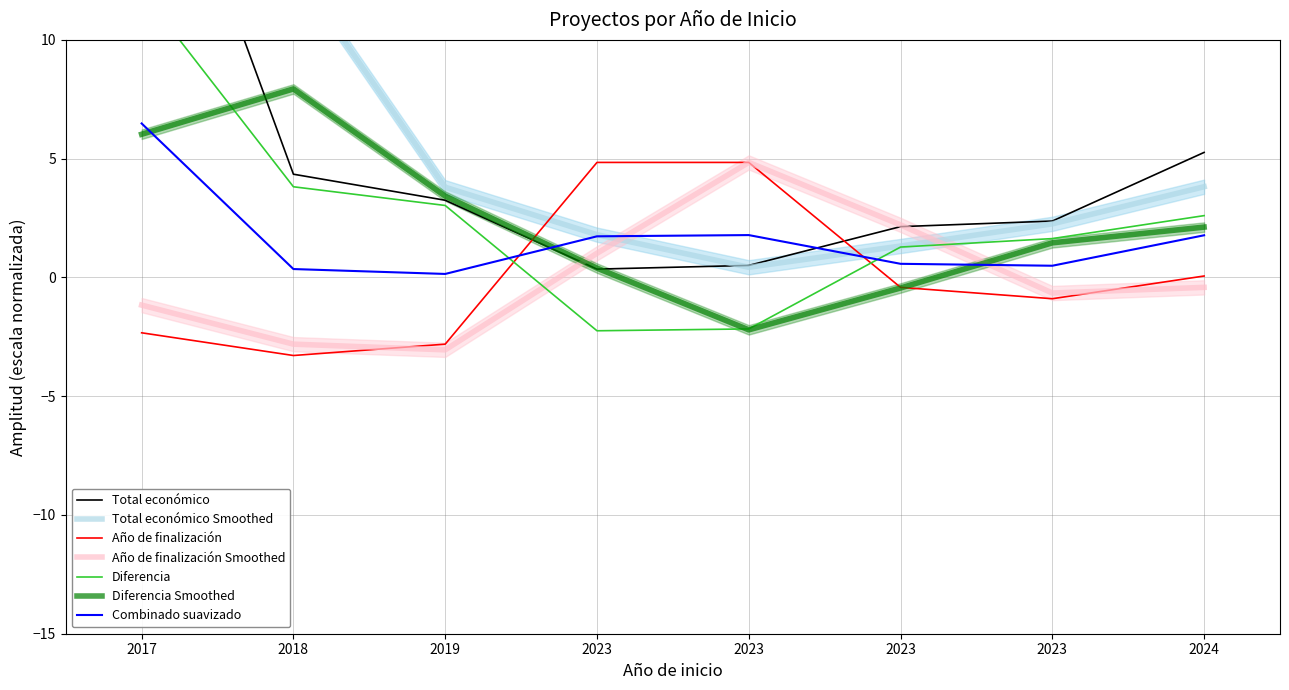

What is the value of the 3rd point from the left?

3.2